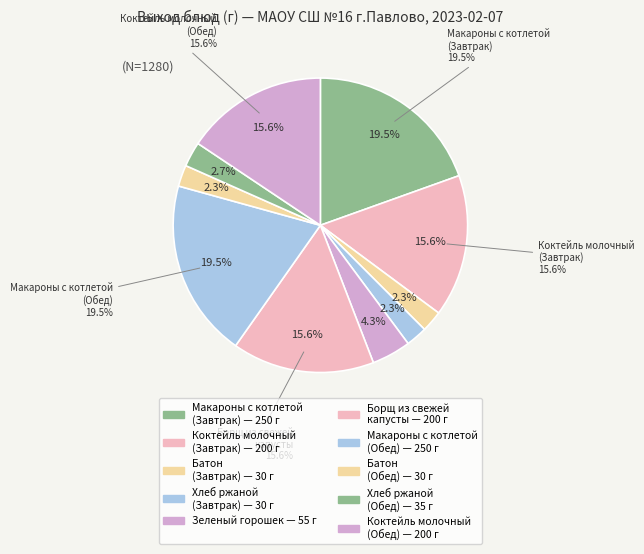

To the nearest percent, what is the difference between the Коктейль молочный (Обед) and Хлеб ржаной (Завтрак) slice percentages?

13%